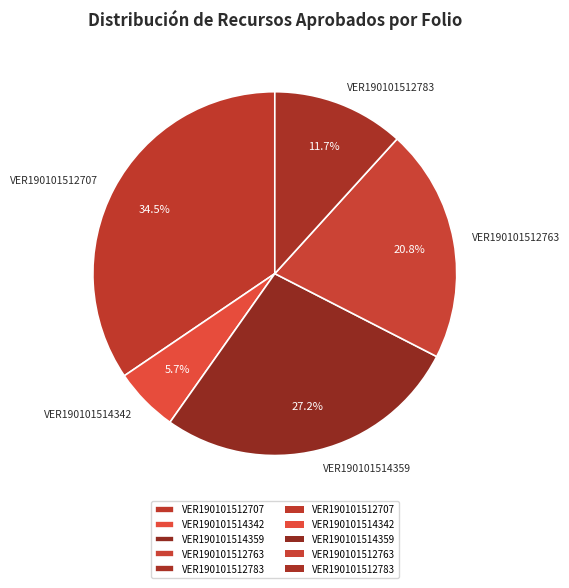

Does any single category account for the majority?

No